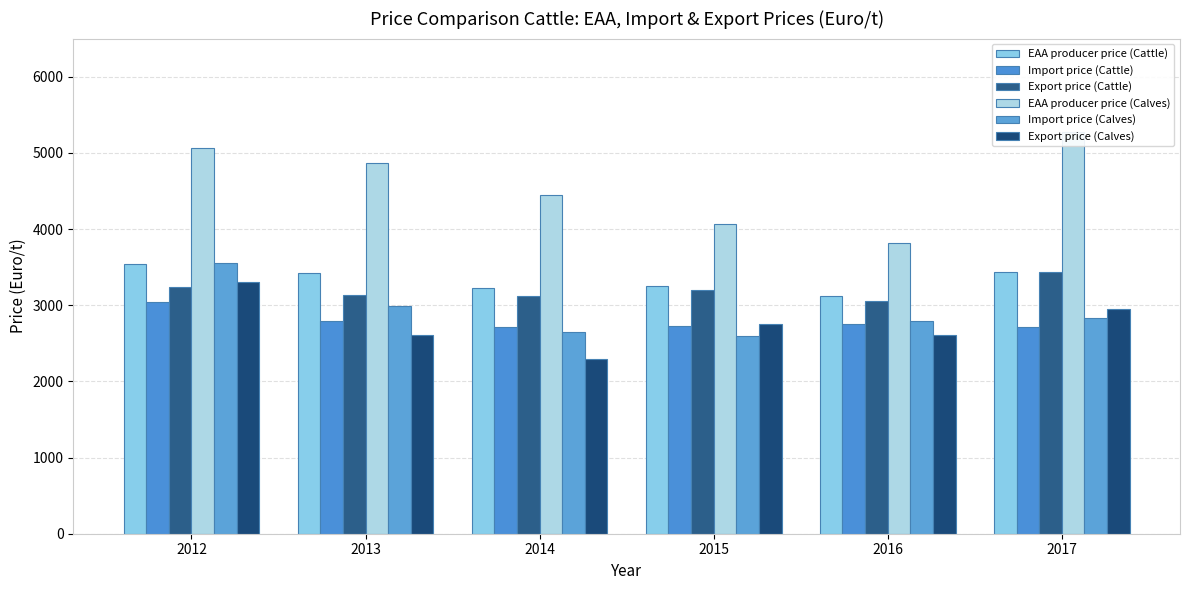

Is the value of EAA producer price (Cattle) at 2015 greater than the value of Import price (Cattle) at 2012?

Yes